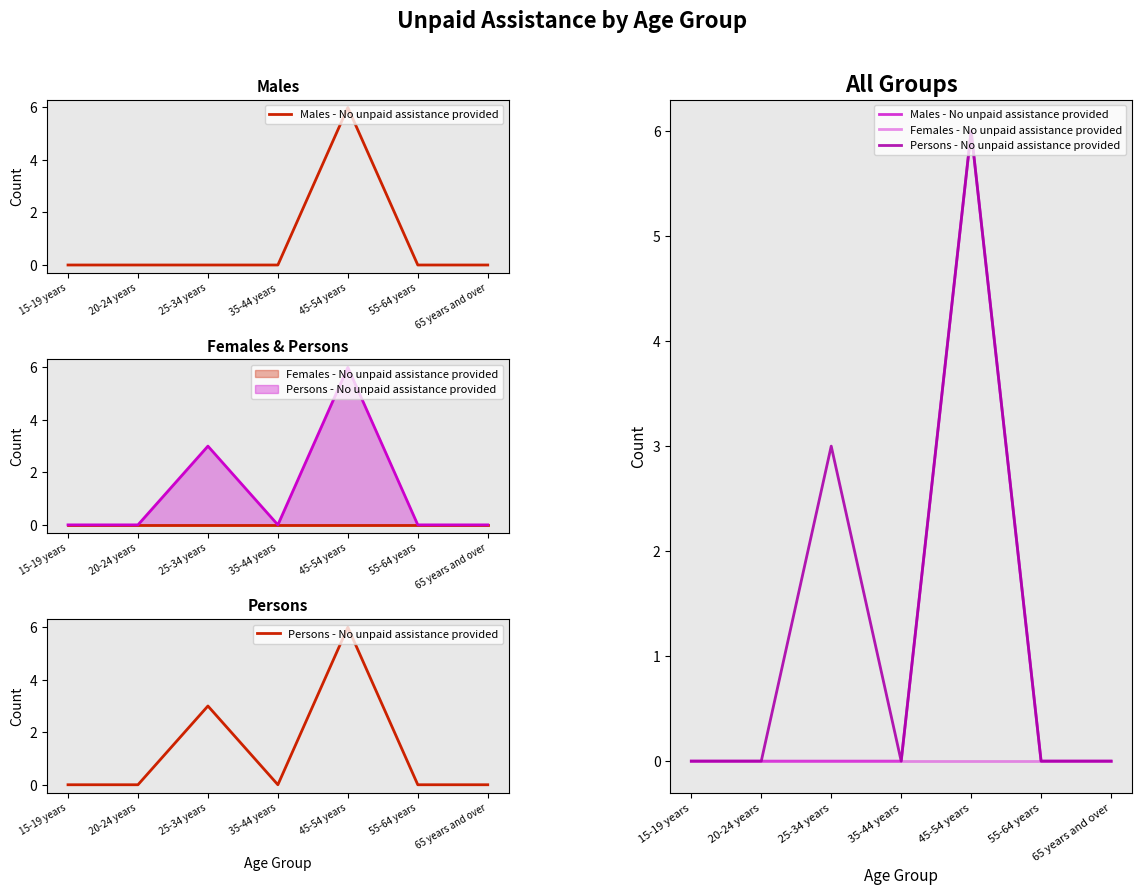

At how many categories does at least one series exceed 4?

1